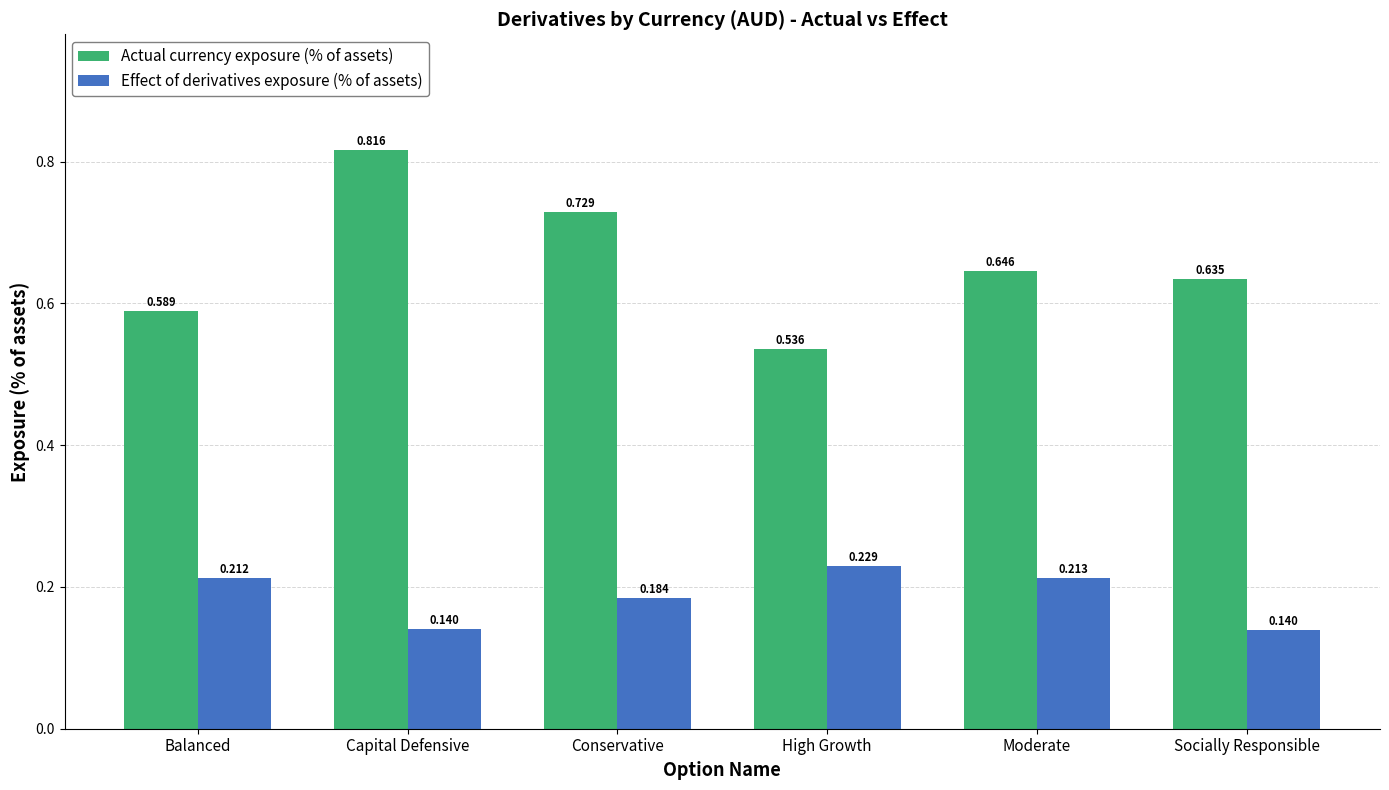

At which category does the chart reach its peak across all series?

Capital Defensive